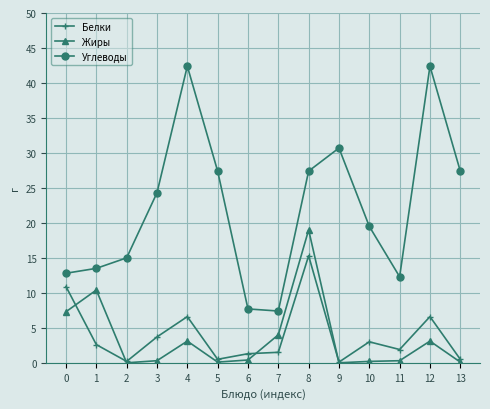

What is the sum of all Углеводы values?

310.2